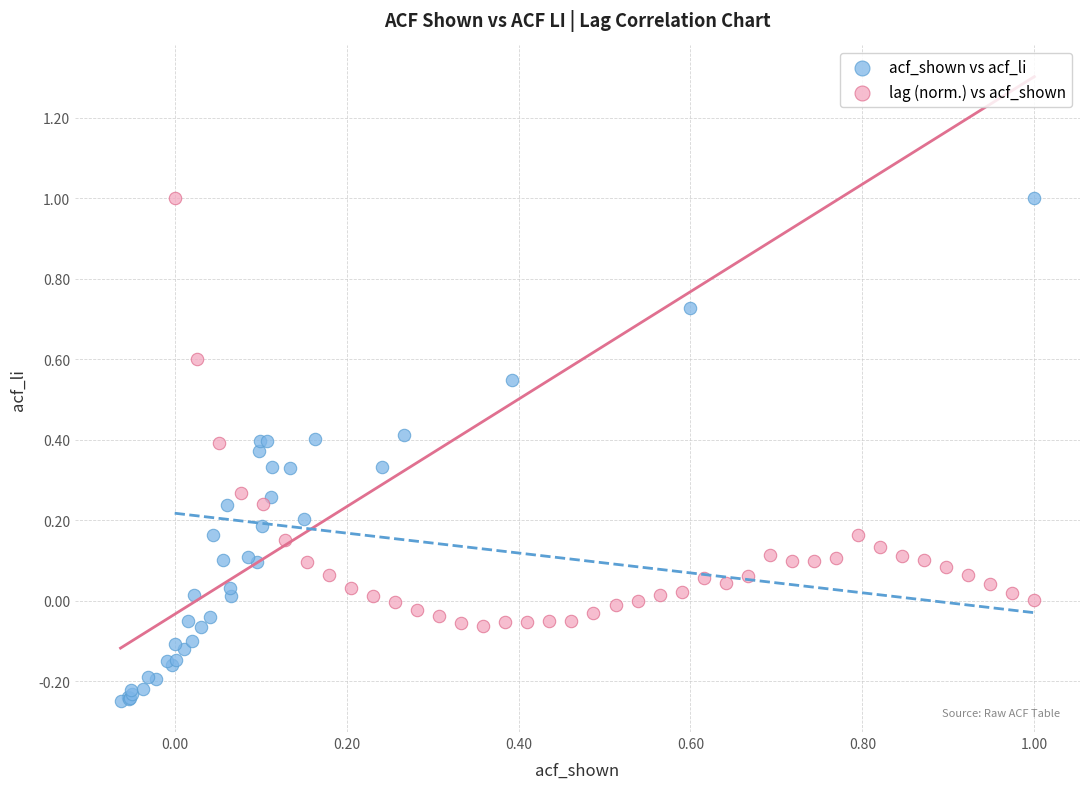

Which series has the largest Y range (max minus min)?

acf_shown vs acf_li